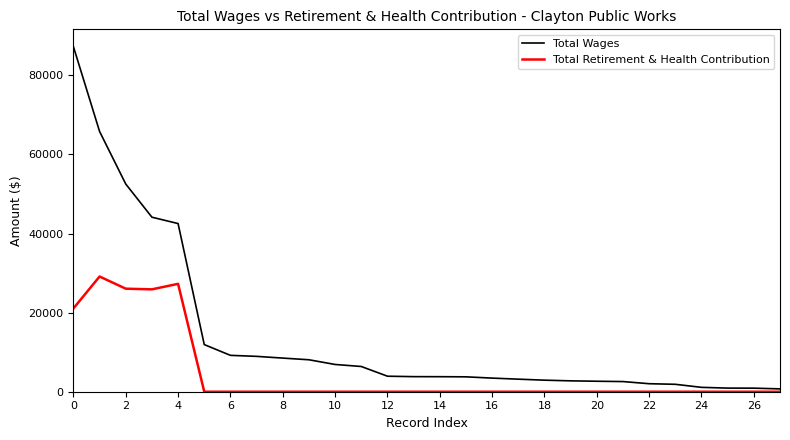

What is the greatest value displayed?

87275